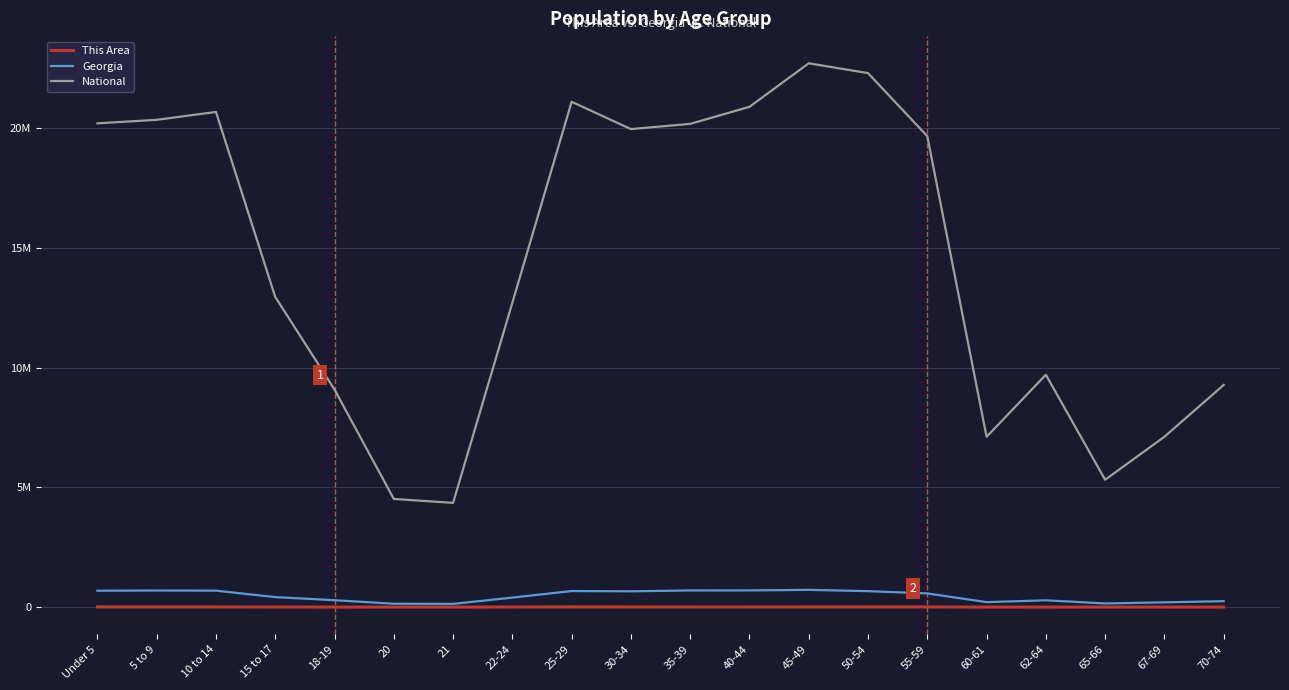

Is this an area chart (filled region under the line)?

No